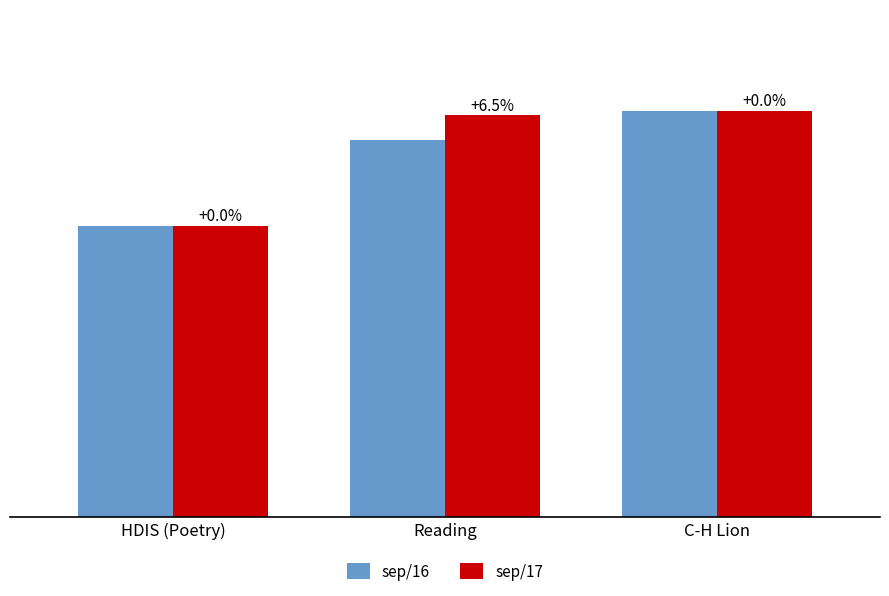

Does the chart contain any negative values?

No